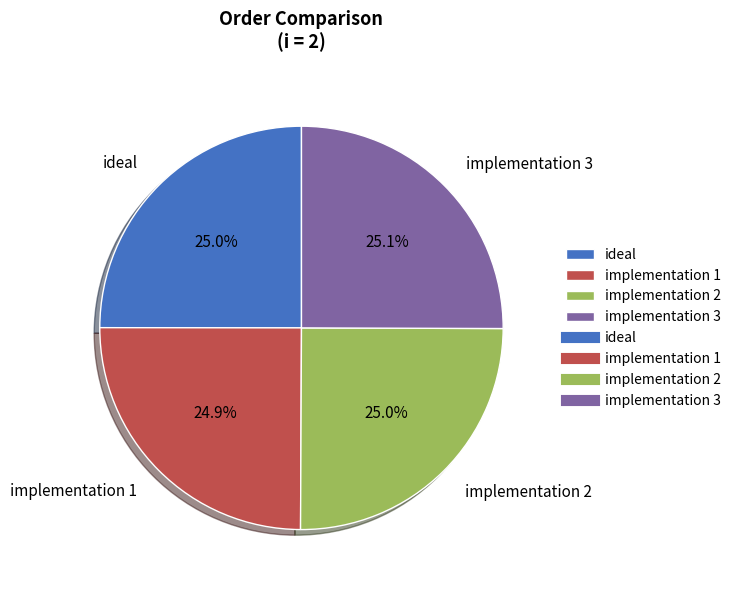

True or false: implementation 3 accounts for 16% of the total.

False